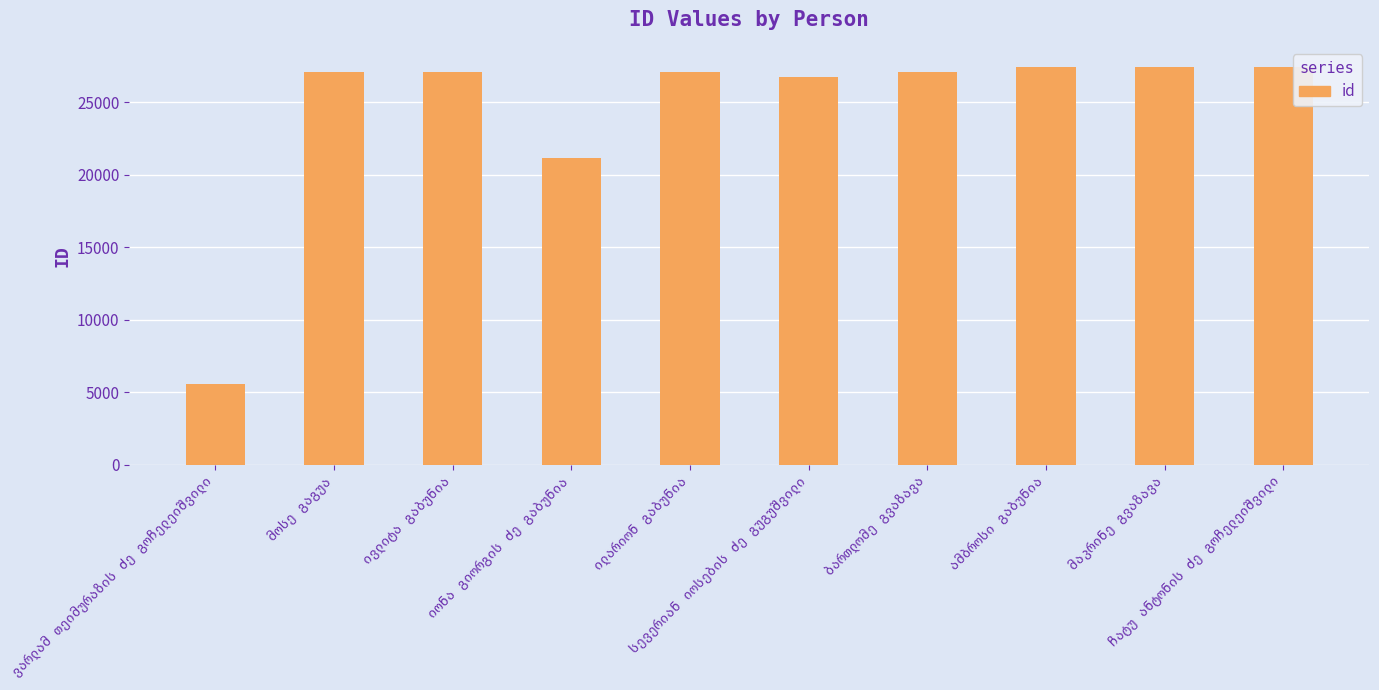

What is the smallest value displayed?

5593